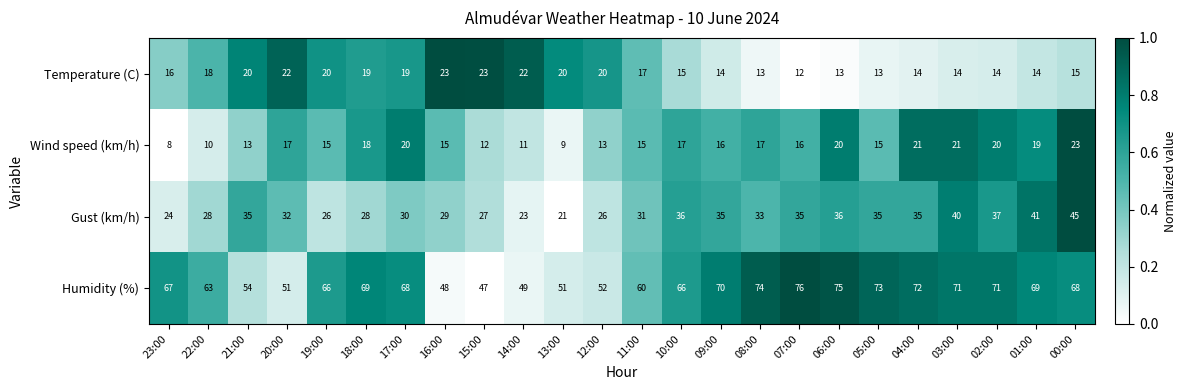

The value of Temperature (C) at 16:00 is 13. True or false?

False